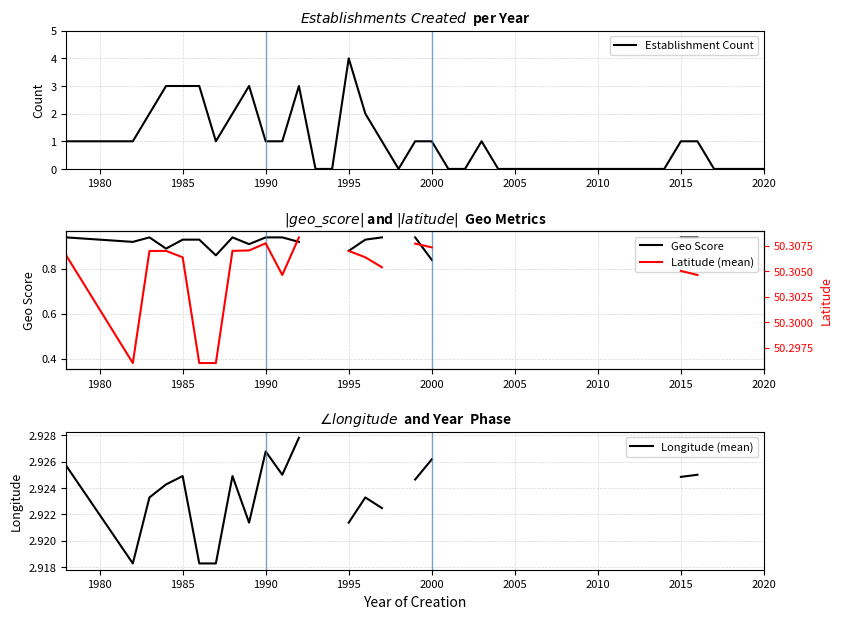

At which label does Establishment Count reach its peak?

1995